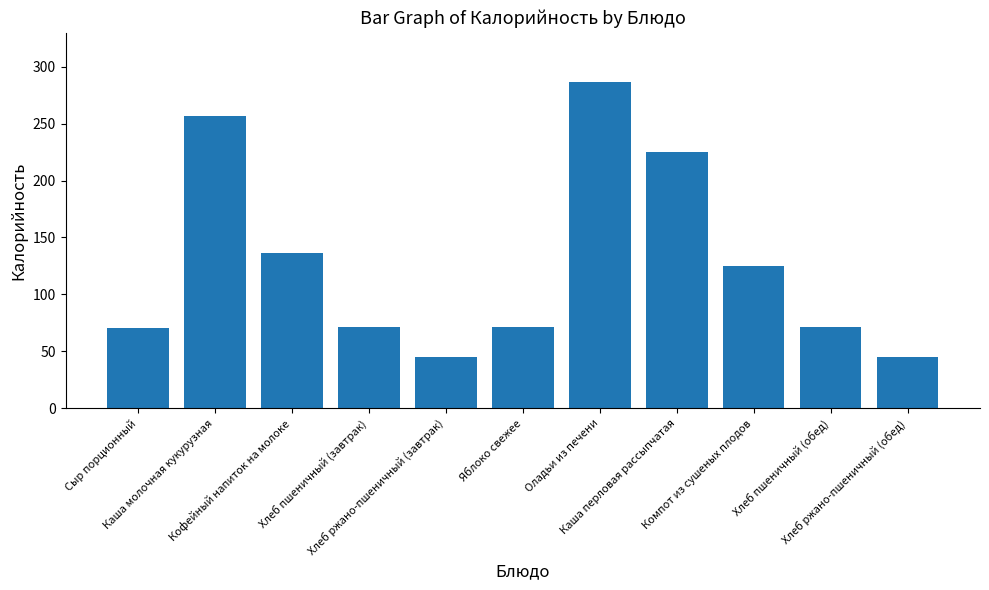

What is the difference between the maximum and minimum values?

241.8